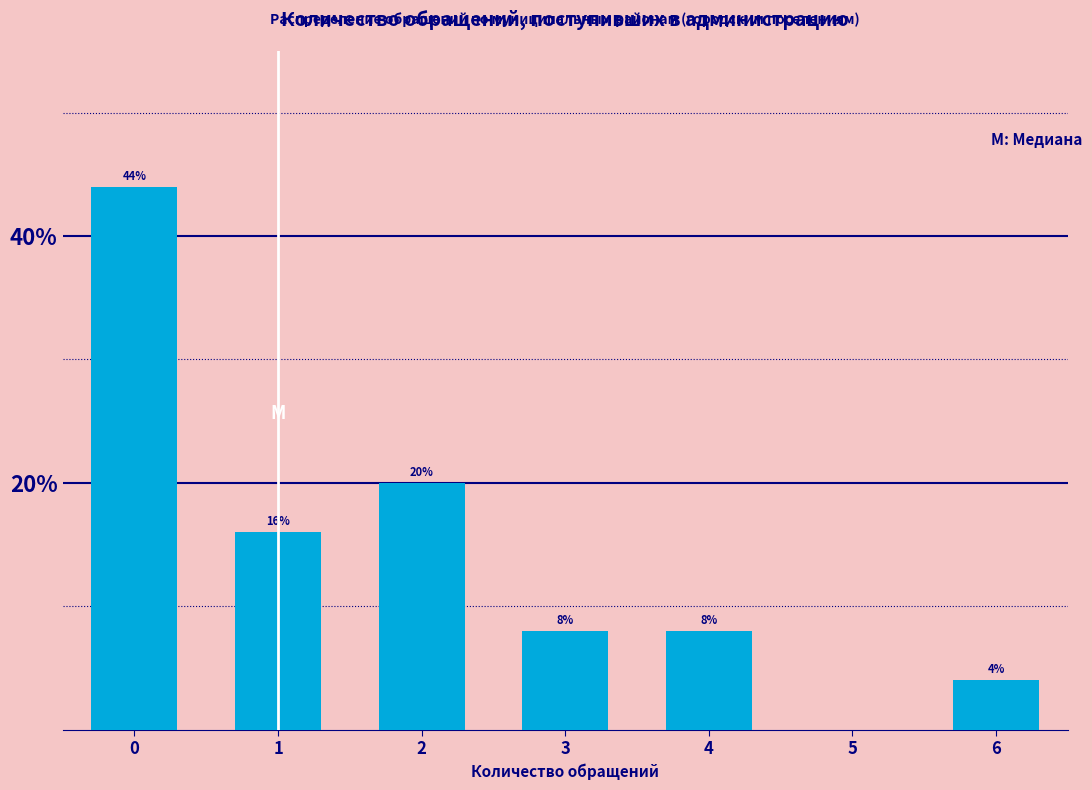

Reading left to right, list all the values displayed in this chart.

0=44	1=16	2=20	3=8	4=8	6=4